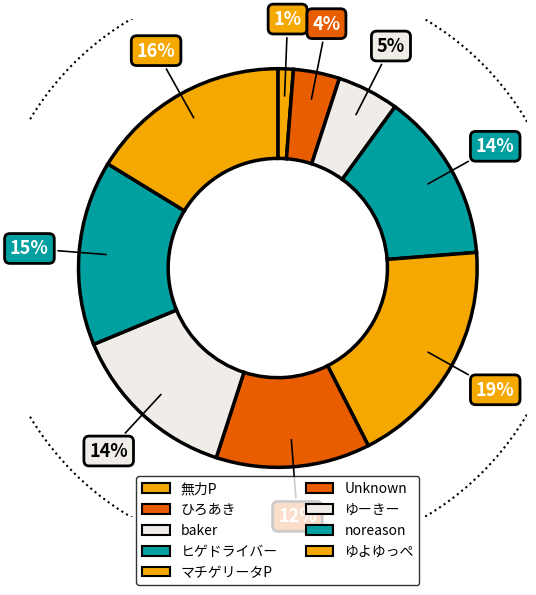

To the nearest percent, what is the difference between the baker and noreason slice percentages?

10%